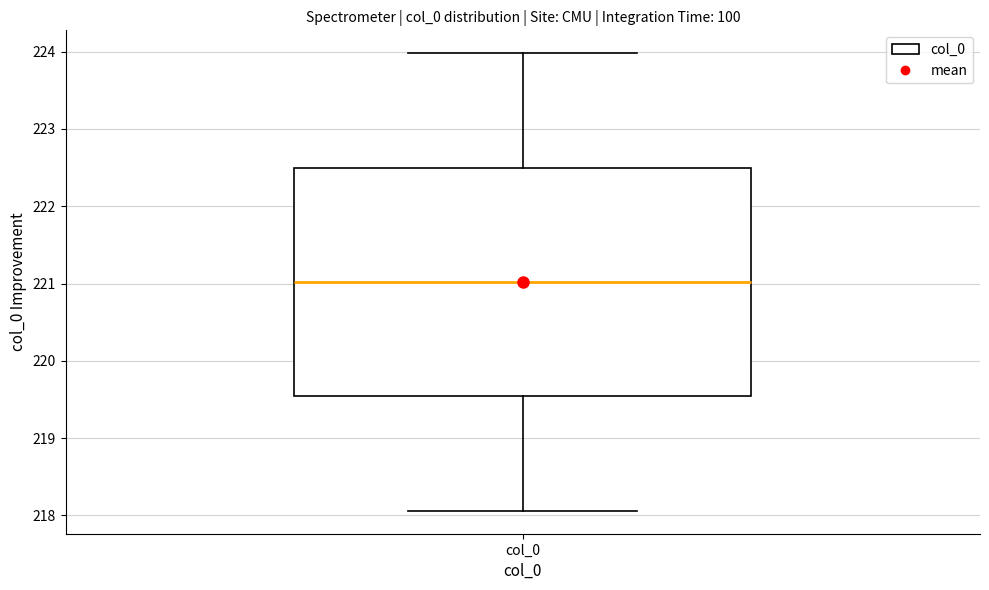

Transcribe this box plot: give where the median line is, the range the box spans, and where the two whiskers end, as read against the y-axis. The values are not printed on the chart, so give them approximately, as read against the axis.

median 221.0, box 219.5 to 222.5, whiskers 218.1 to 224.0